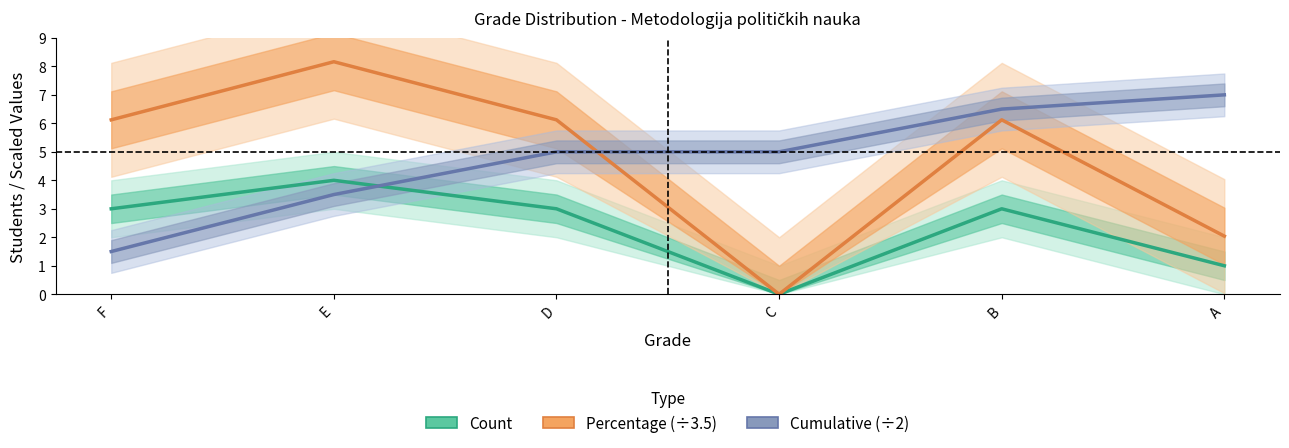

What is the difference between the highest and lowest values at E?

4.7